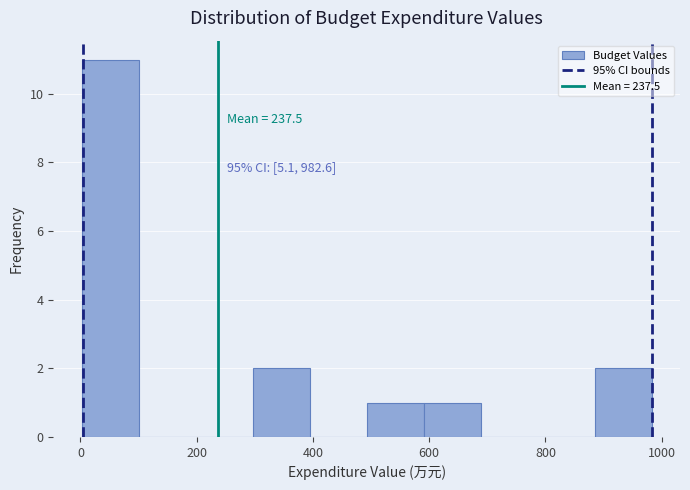

Over which range of the x-axis is the bar tallest?

0 to 100